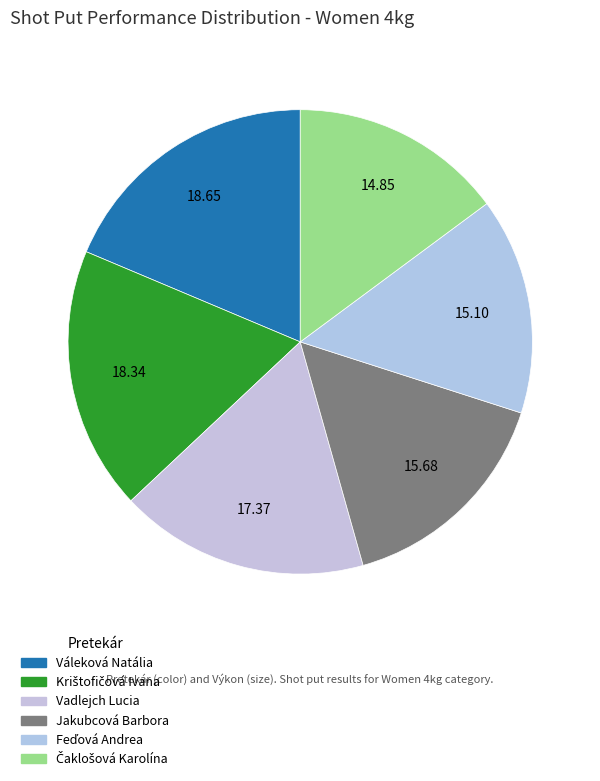

To the nearest percent, what is the average slice percentage?

17%